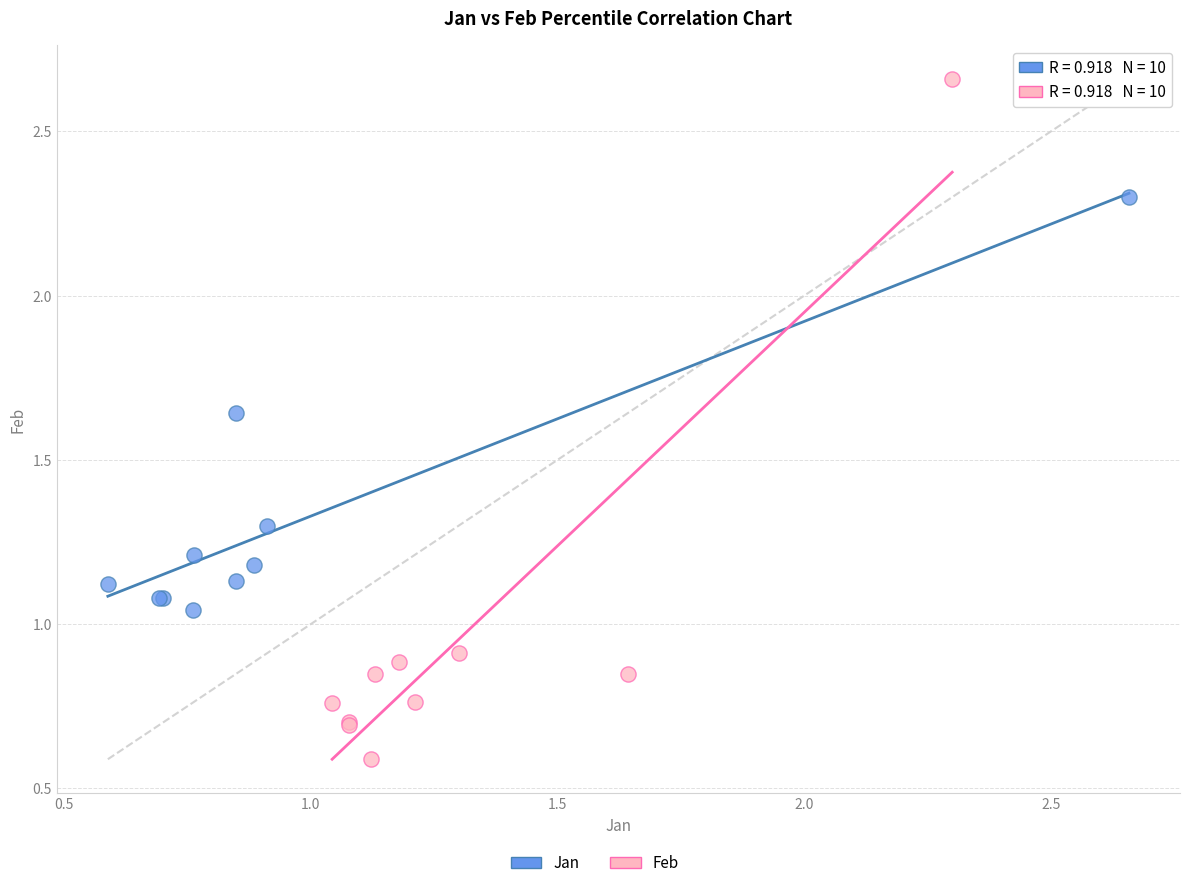

Which series reaches the maximum Y coordinate?

Feb